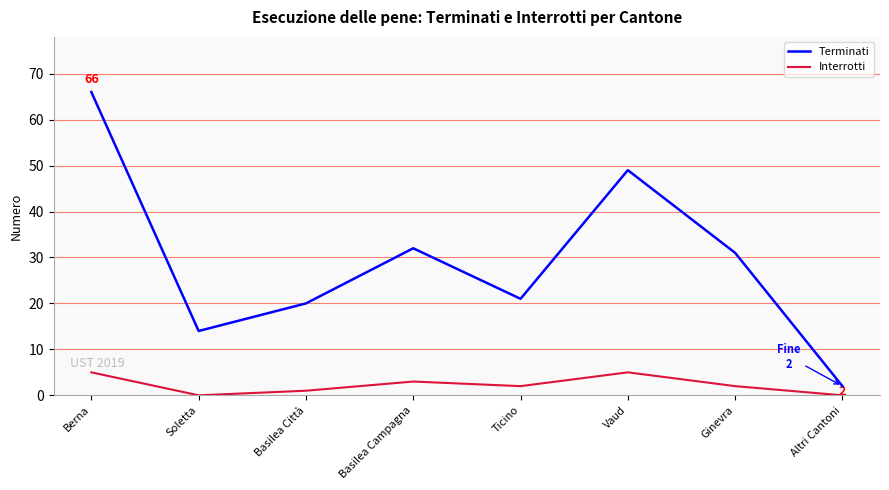

What is the difference between the highest and lowest values at Basilea Campagna?

29